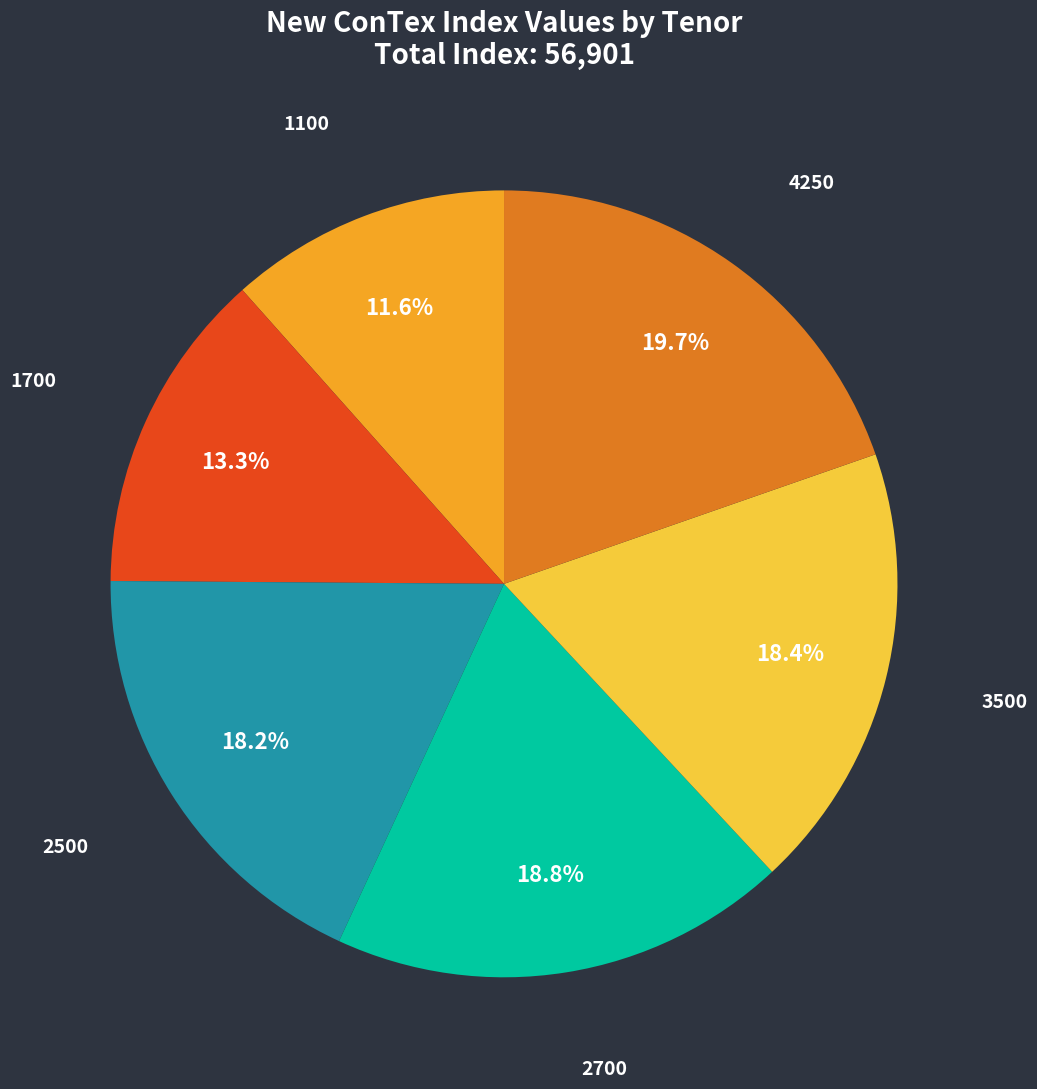

Does 2700 represent more than half of the total?

No